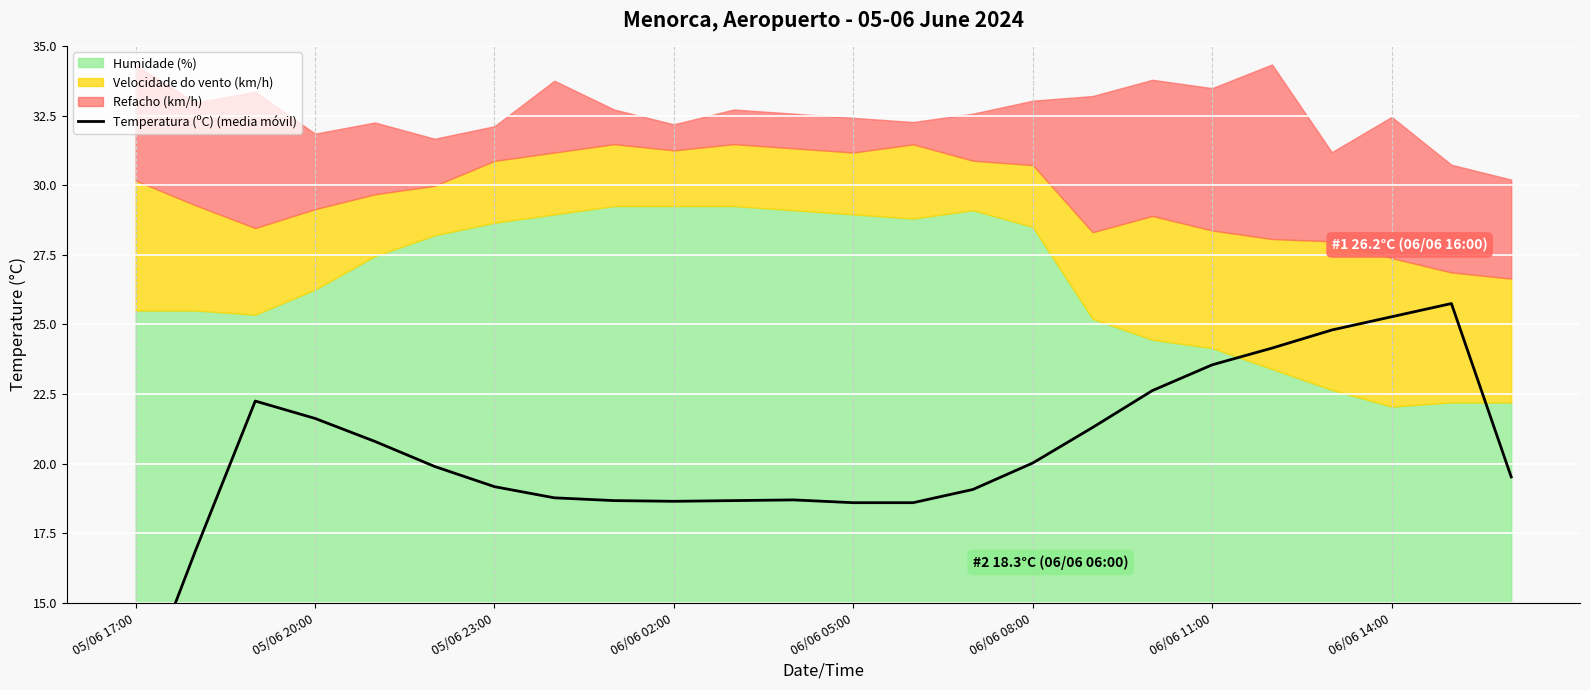

True or false: there are more than 1 points higher than both neighbors.

True